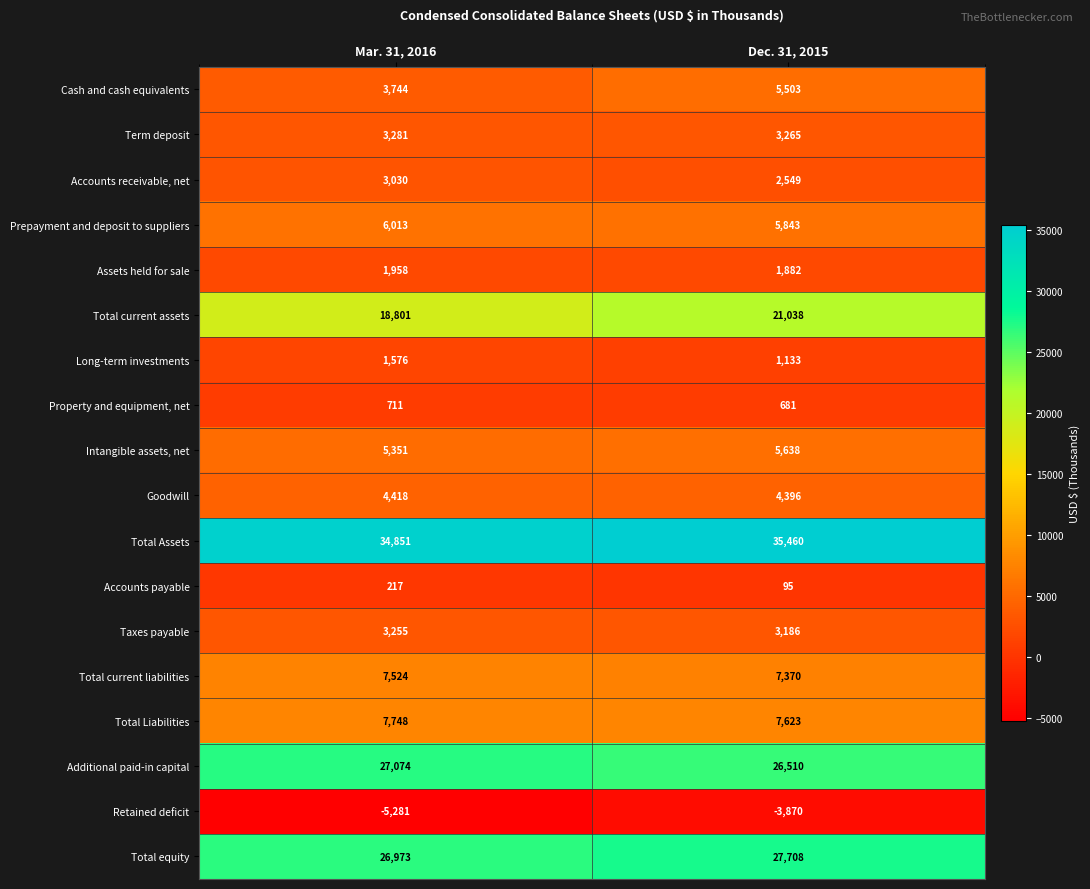

What is the average value of the Total Liabilities series?

7686